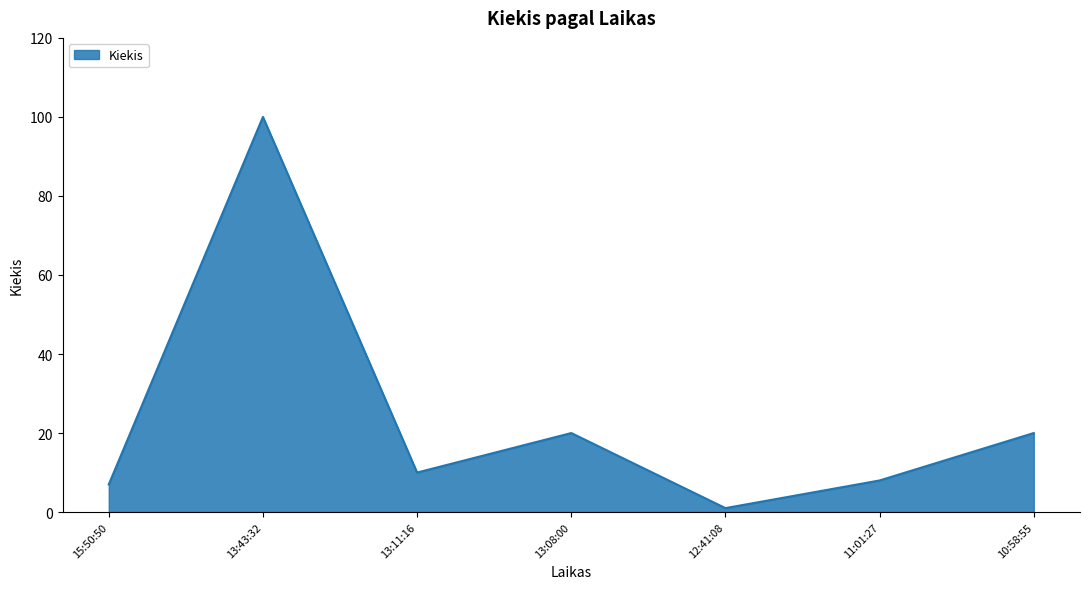

The value at 10:58:55 is 13. True or false?

False